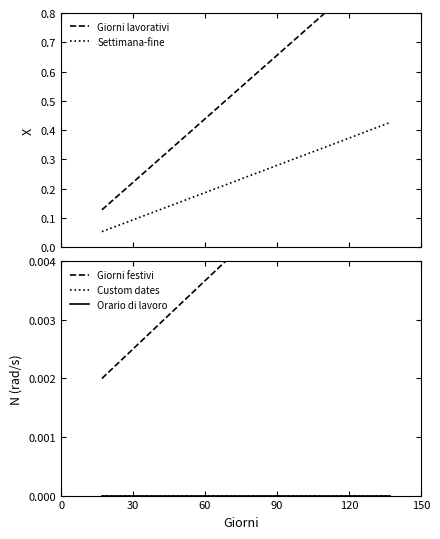

How many lines are shown in the chart?

5